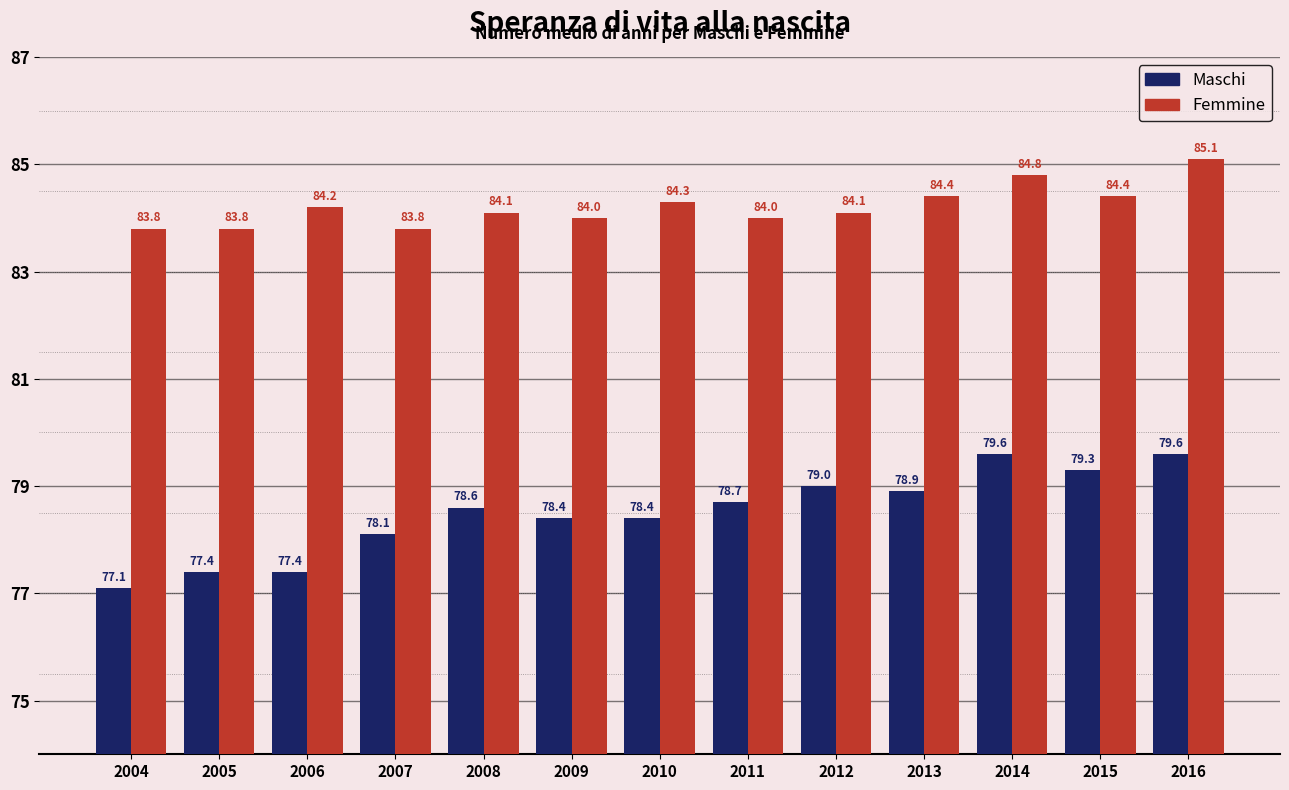

What is the difference between the Femmine values at 2010 and 2015?

0.1